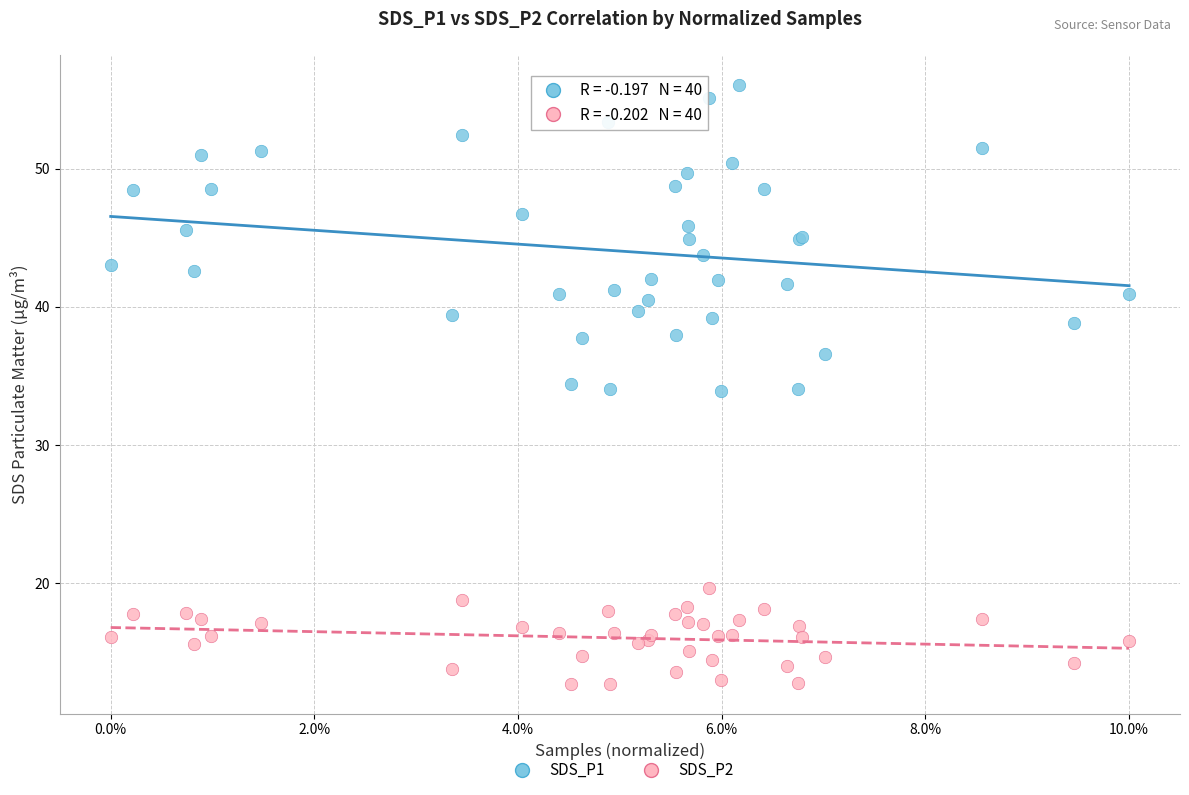

Which series contains the highest Y value?

SDS_P1